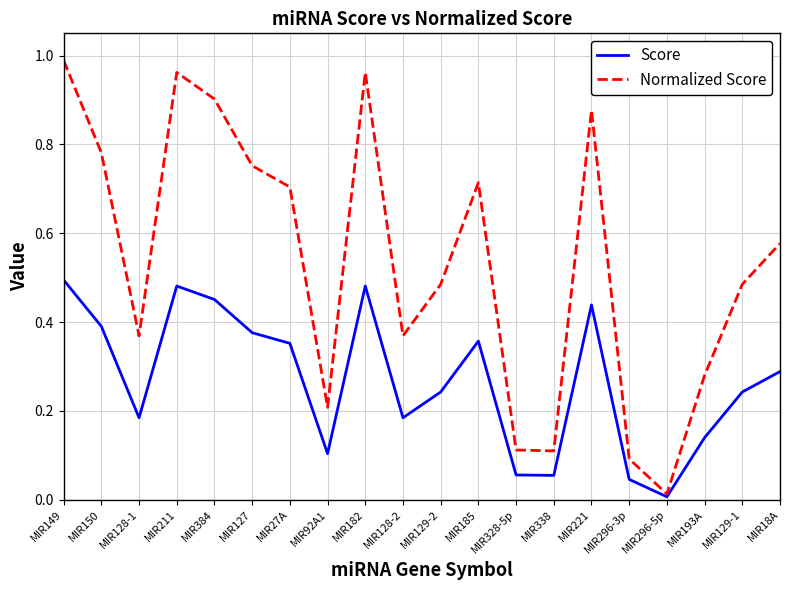

Where is the first local maximum for Normalized Score?

MIR211